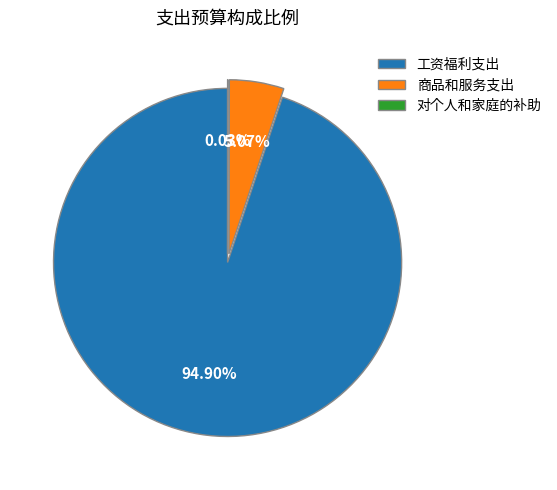

Between 工资福利支出 and 商品和服务支出, which is larger?

工资福利支出